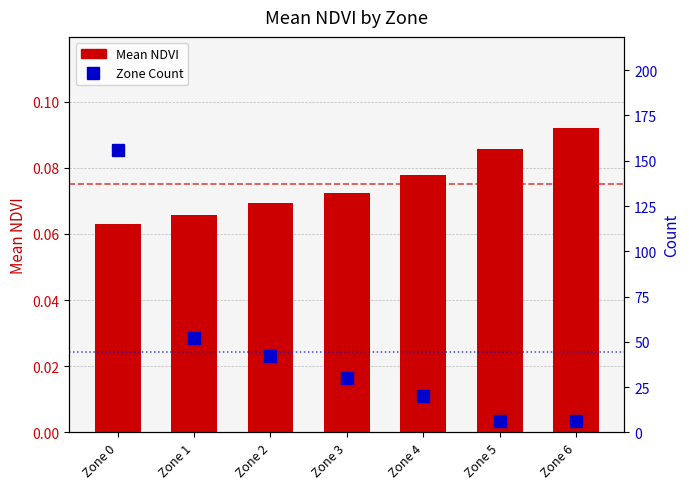

At which label is Mean NDVI closest to 0?

Zone 0